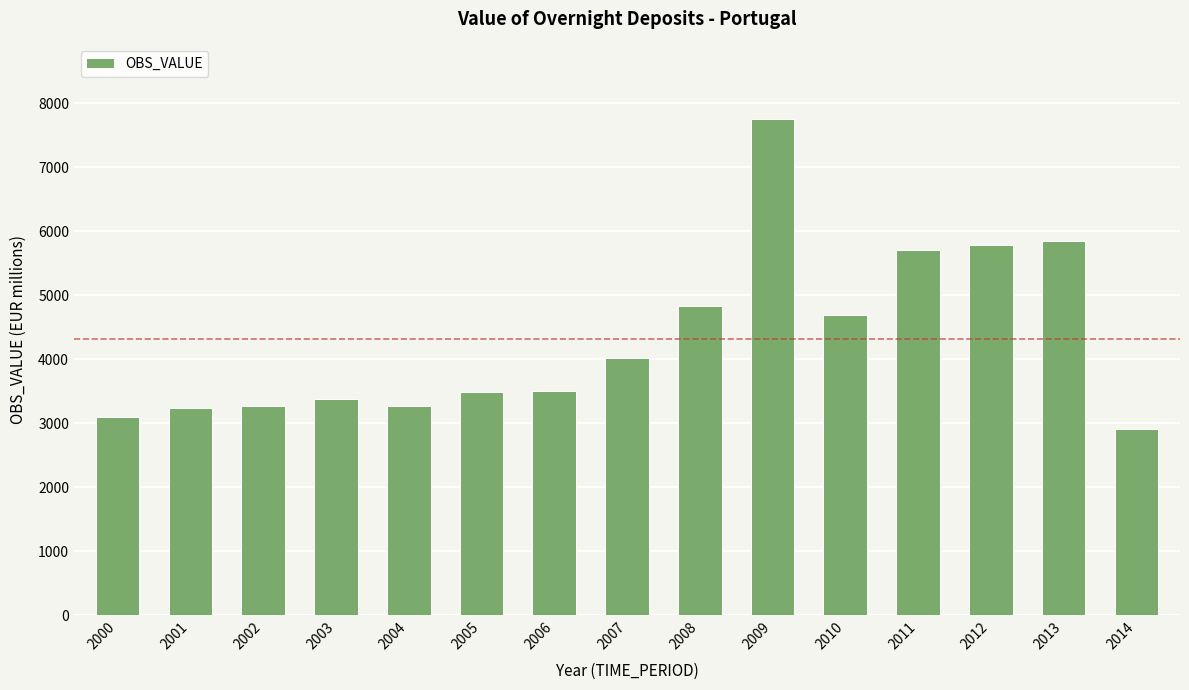

What is the difference between the maximum and minimum values?

4854.5